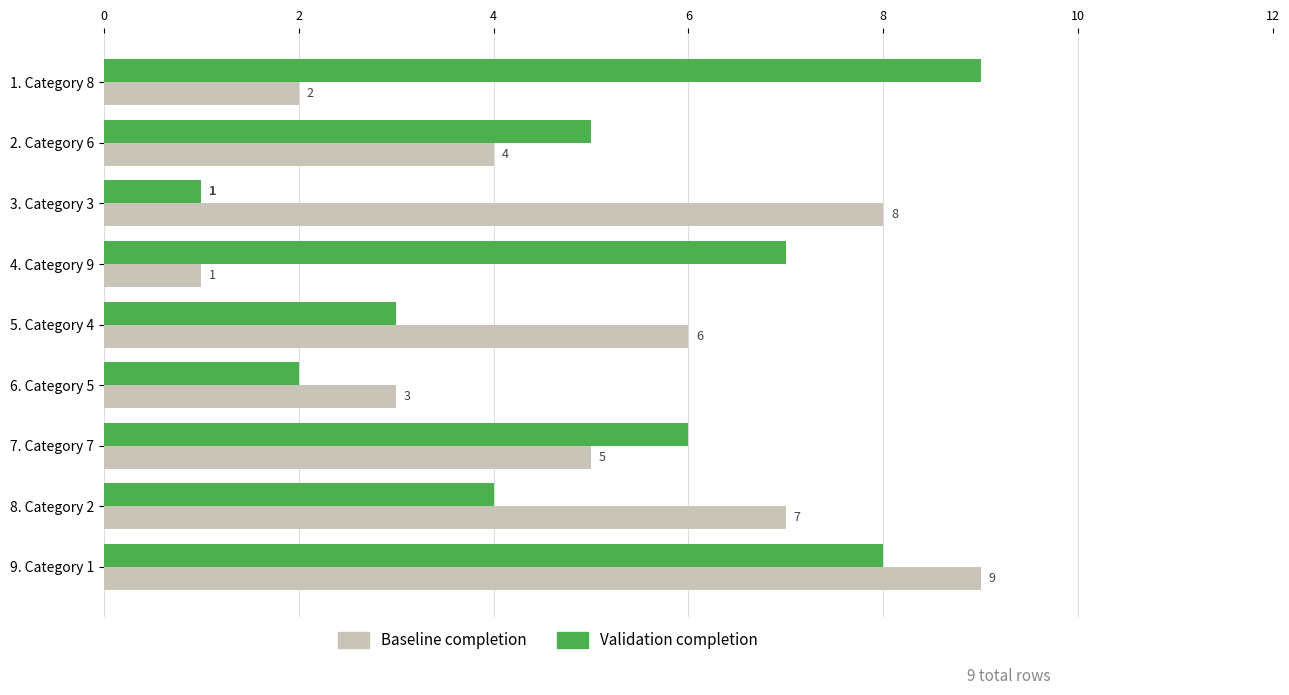

Which category has the lowest value in the Baseline completion series?

4. Category 9